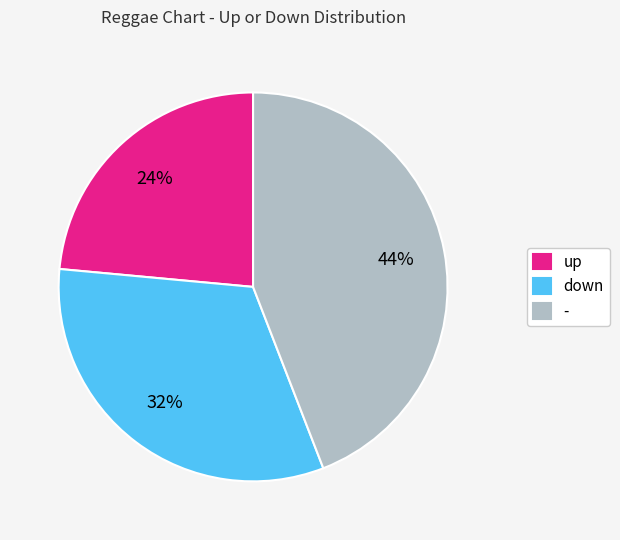

Count the number of slices in the pie.

3